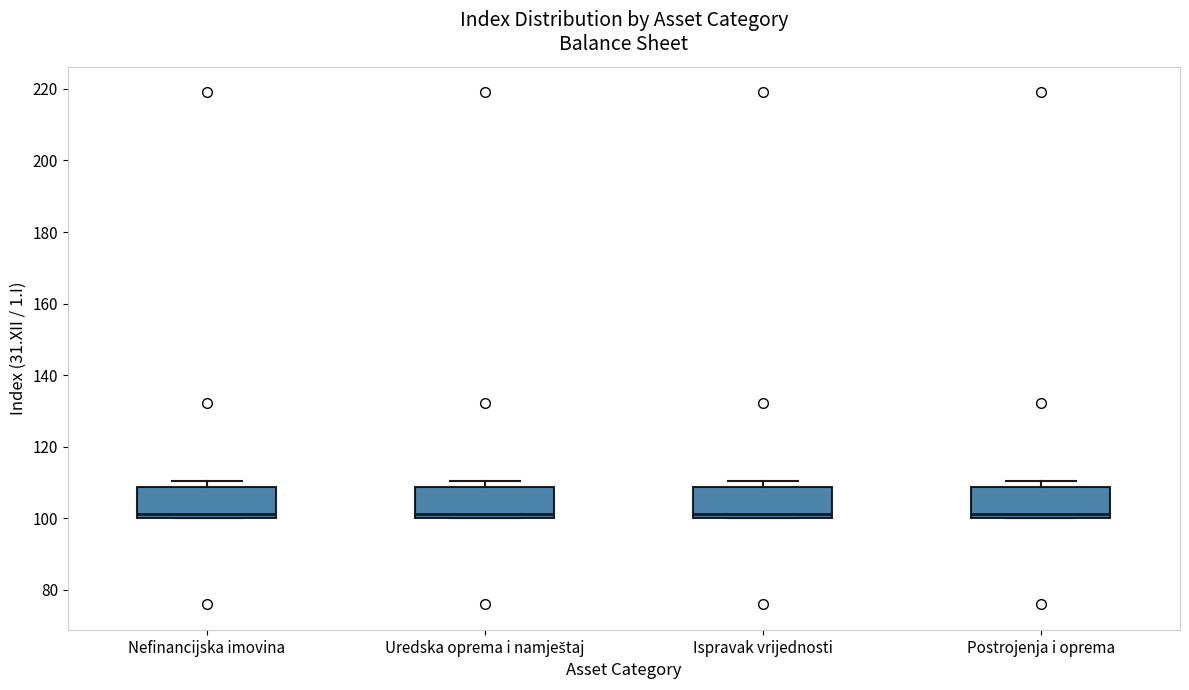

Reading left to right, read every box against the y-axis: the position of its median line, the range the box covers, and the ends of its whiskers. The values are not printed on the chart, so give them approximately, as read against the axis.

Nefinancijska imovina: median 102, box 100 to 108, whiskers 100 to 110
Uredska oprema i namještaj: median 102, box 100 to 108, whiskers 100 to 110
Ispravak vrijednosti: median 102, box 100 to 108, whiskers 100 to 110
Postrojenja i oprema: median 102, box 100 to 108, whiskers 100 to 110